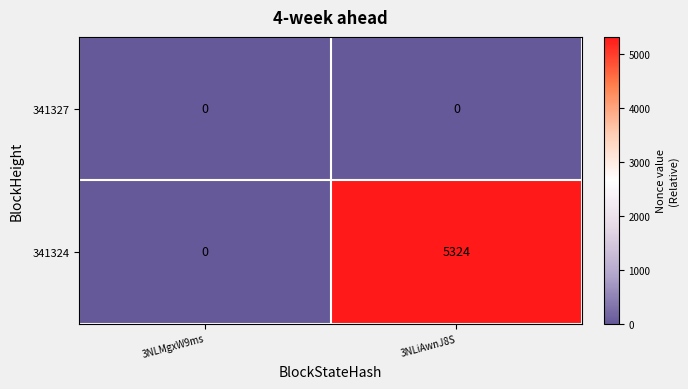

Reading right to left, what are all the values shown in this chart?

341327: 0	0
341324: 5324	0